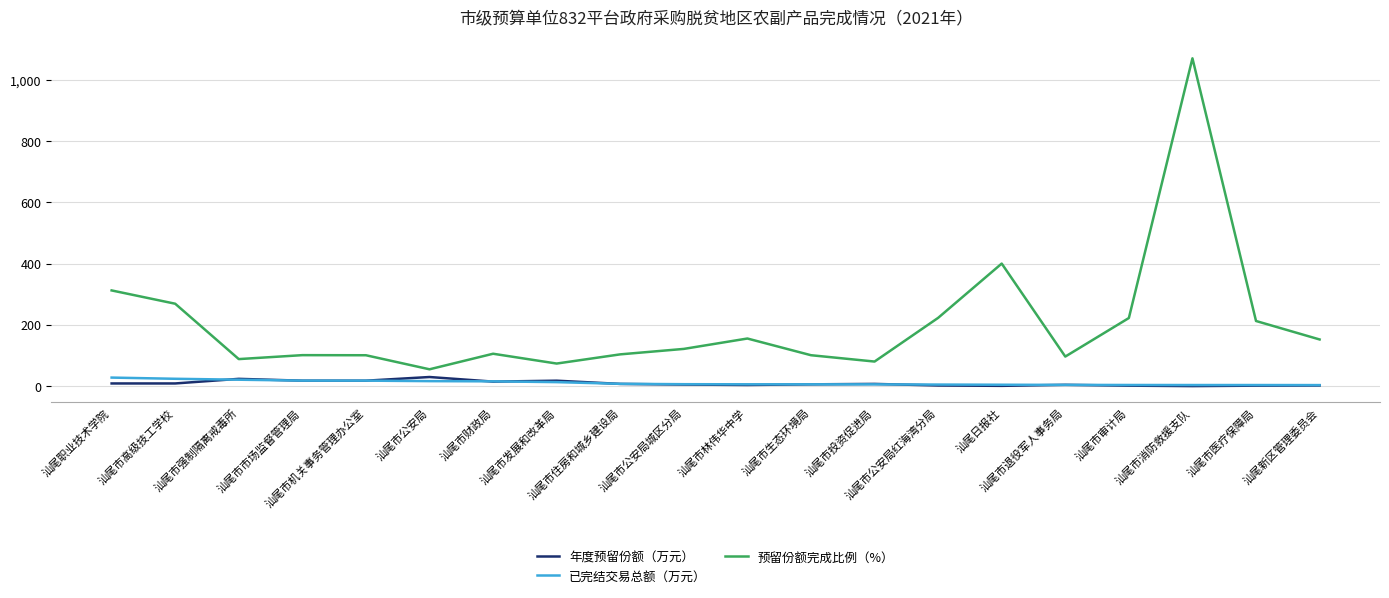

What are all the series names shown in the legend?

年度预留份额（万元）, 已完结交易总额（万元）, 预留份额完成比例（%）